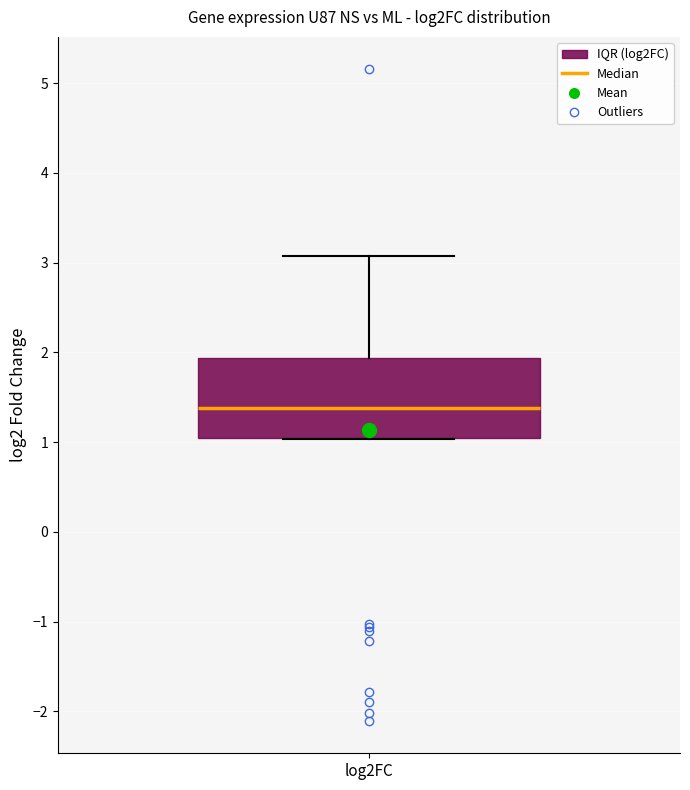

Read this box plot against the y-axis: the position of the median line, the range covered by the box, and the ends of both whiskers. The values are not printed on the chart, so give them approximately, as read against the axis.

median 1.4, box 1.1 to 1.9, whiskers 1.0 to 3.1